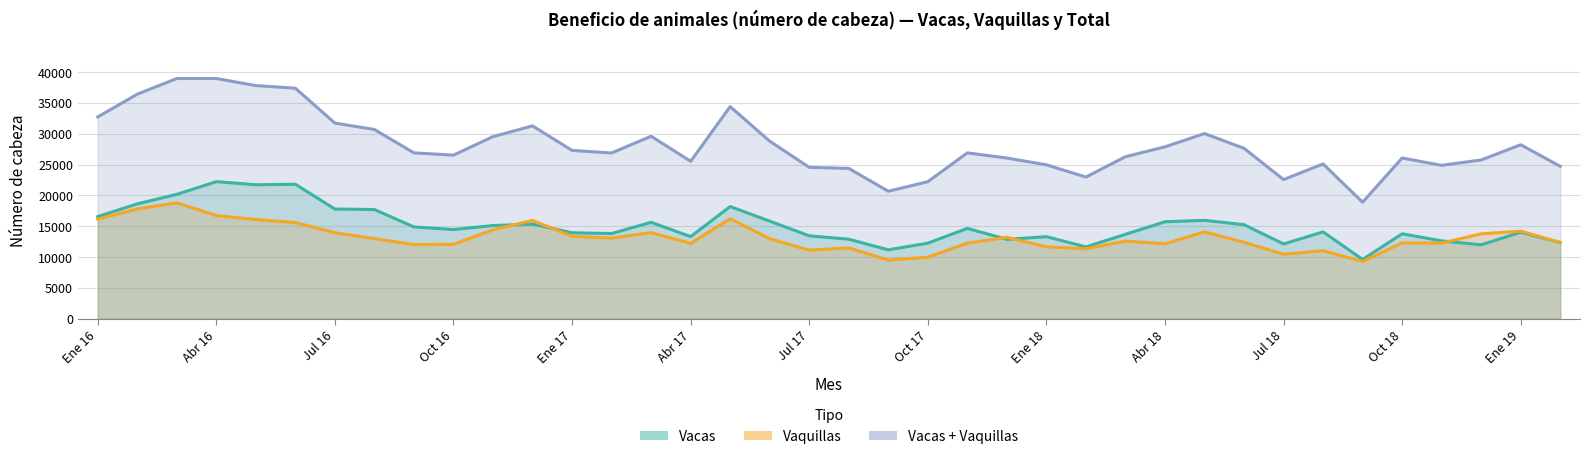

How many data points in Vacas are above 14461?

18